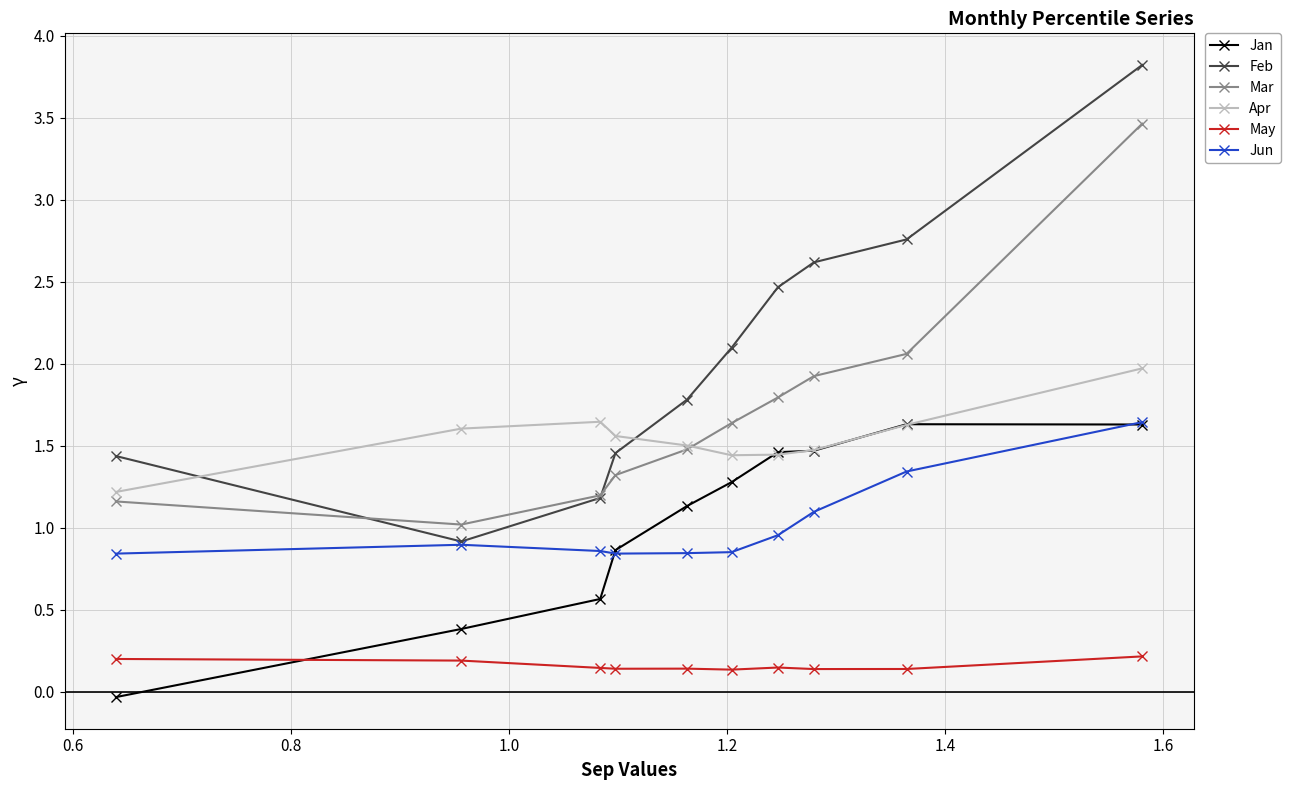

Which series has the largest range (max minus min)?

Feb